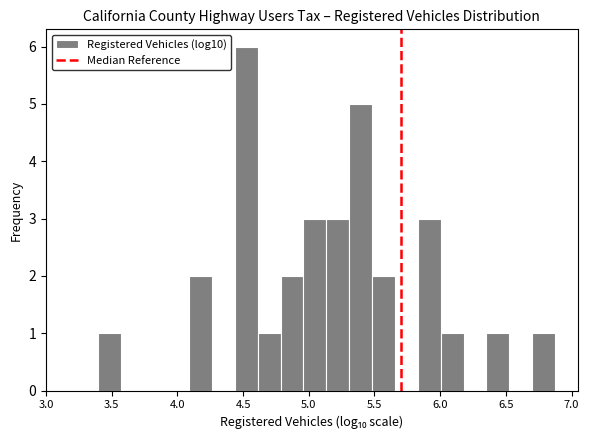

Read against the x-axis, roughly where is the centre of the tallest bar?

4.50